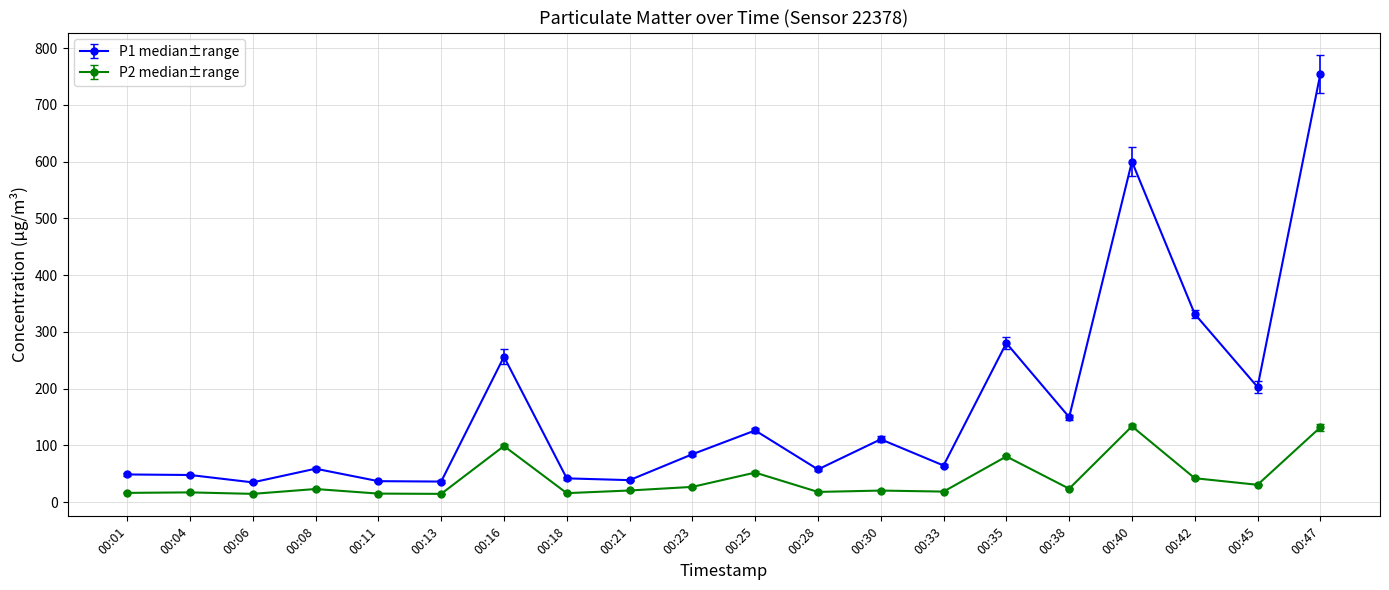

Count the number of categories in the chart.

20